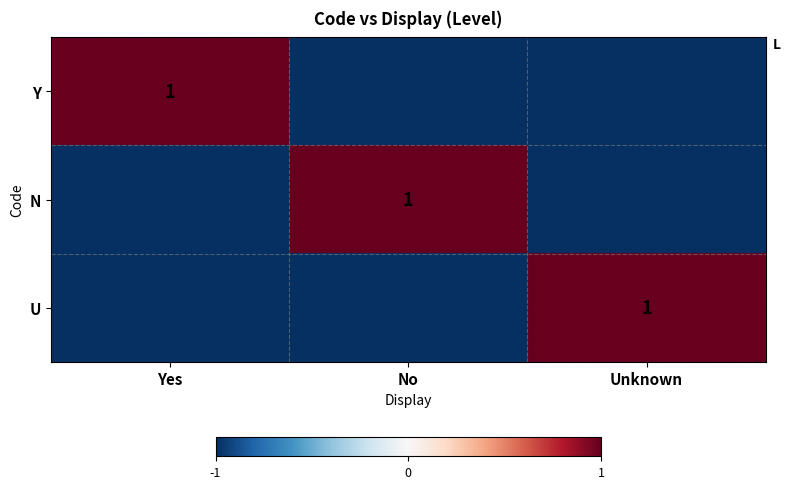

At how many categories does at least one series exceed 0?

3